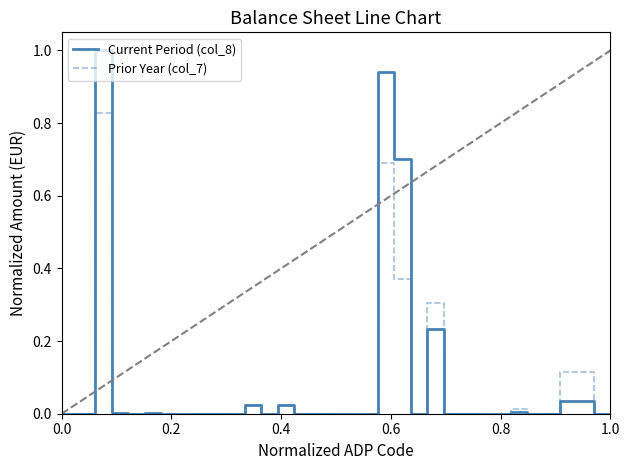

Rank the series by their average value, from highest to lowest.

Current Period (col_8), Prior Year (col_7)